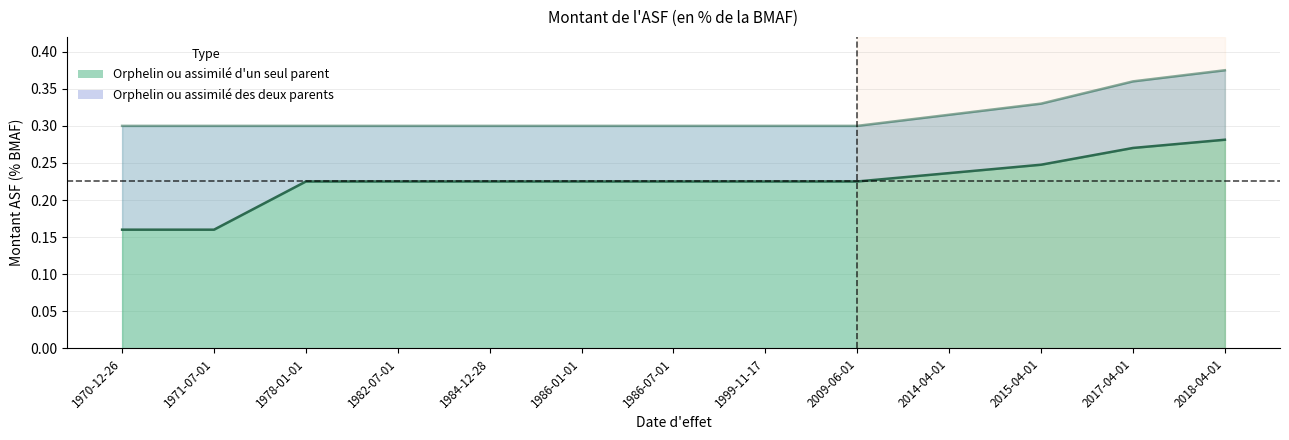

Rank the series by their maximum value, from lowest to highest.

Orphelin ou assimilé d un seul parent, Orphelin ou assimilé des deux parents